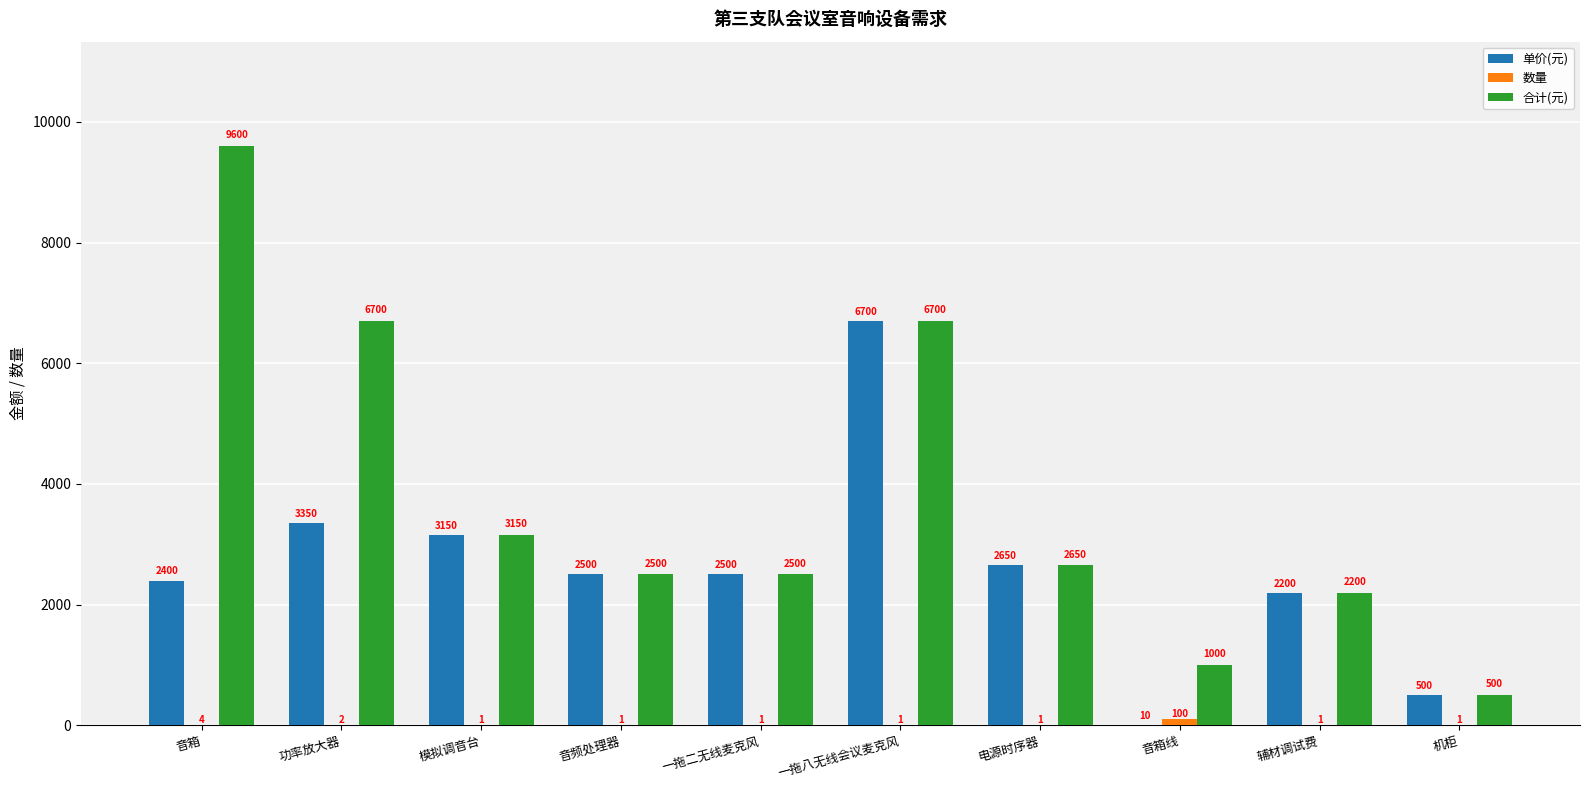

Are the bars horizontal?

No